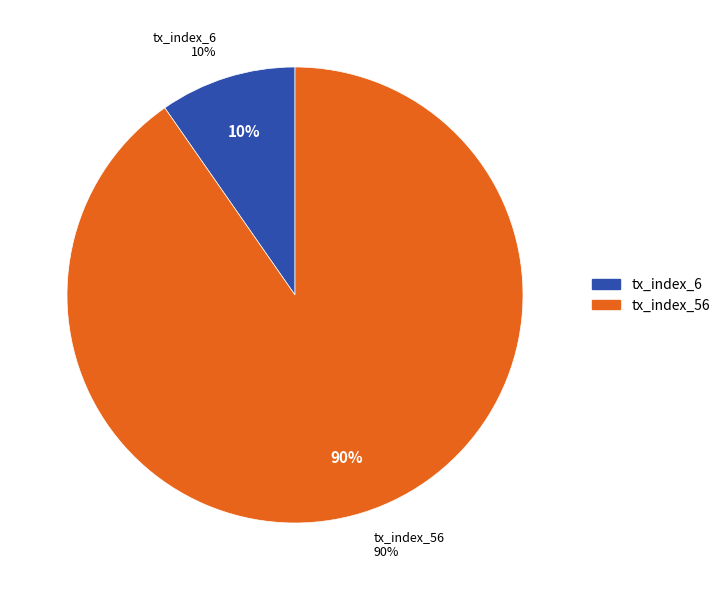

What percentage is the tx_index_56 slice, to the nearest percent?

90%